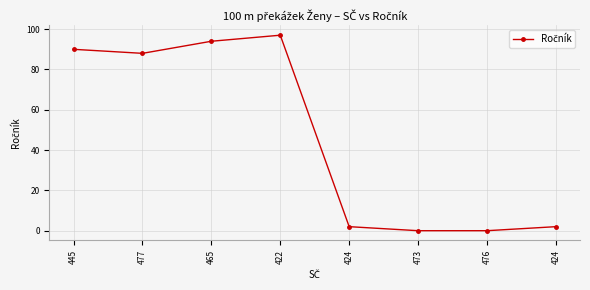

Which category has the highest value across all series?

422